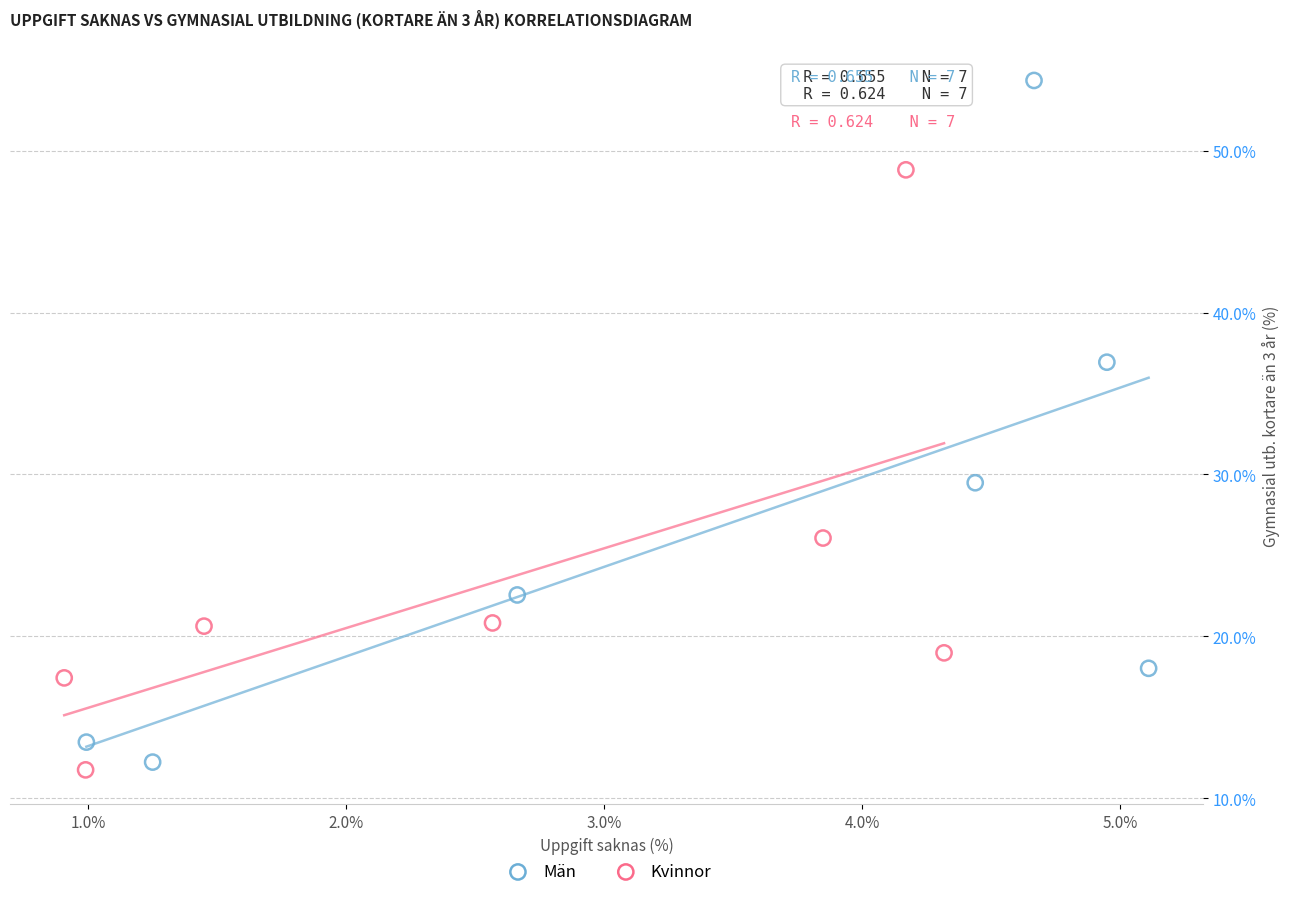

Which series contains the highest Y value?

Män